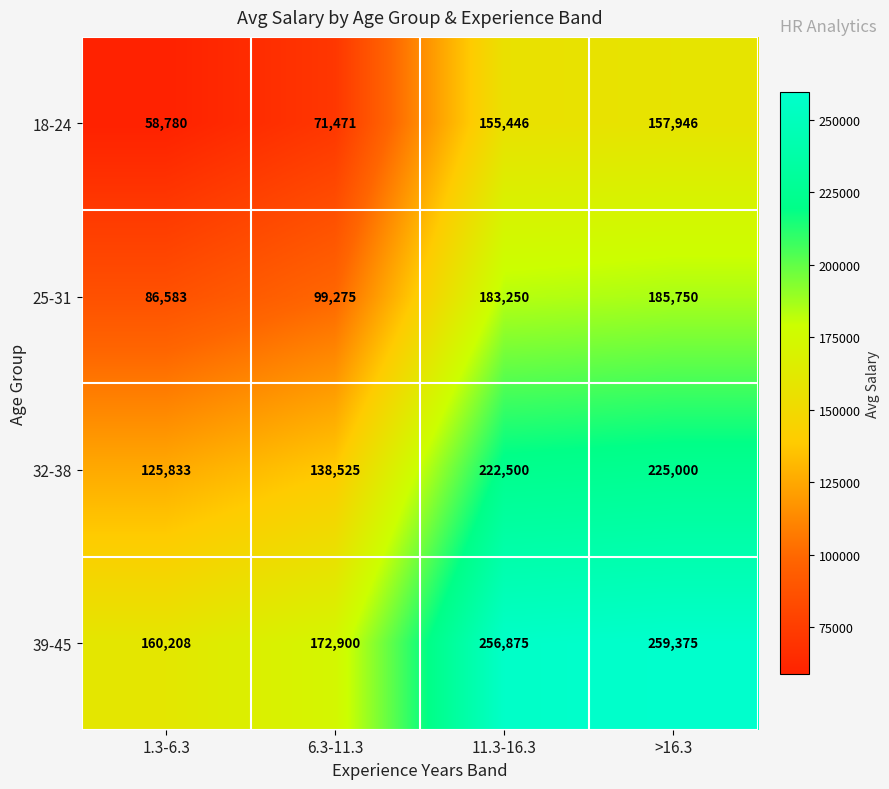

Which series has the largest total across all categories?

39-45